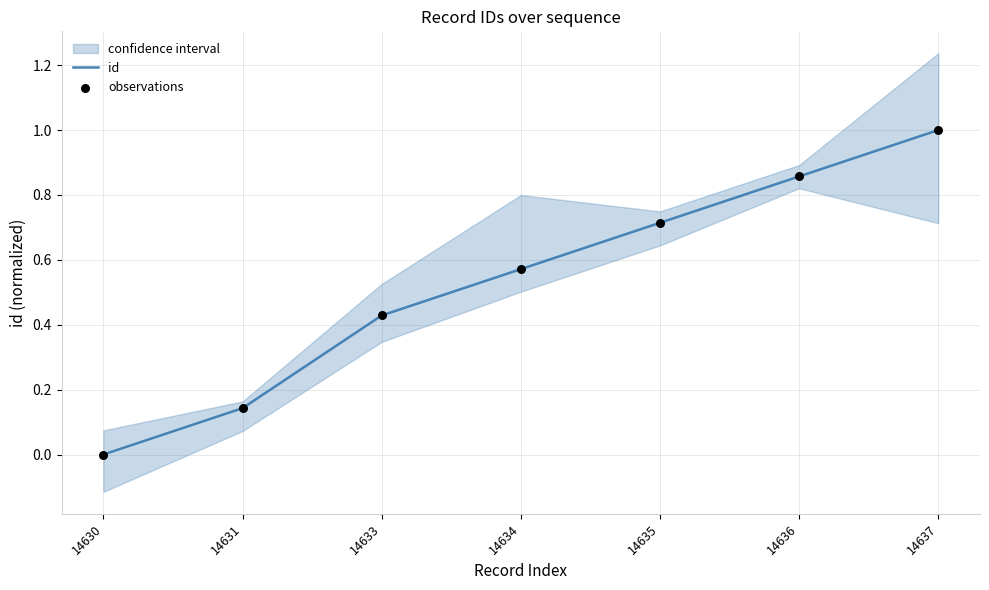

Which series has the largest Y range (max minus min)?

id